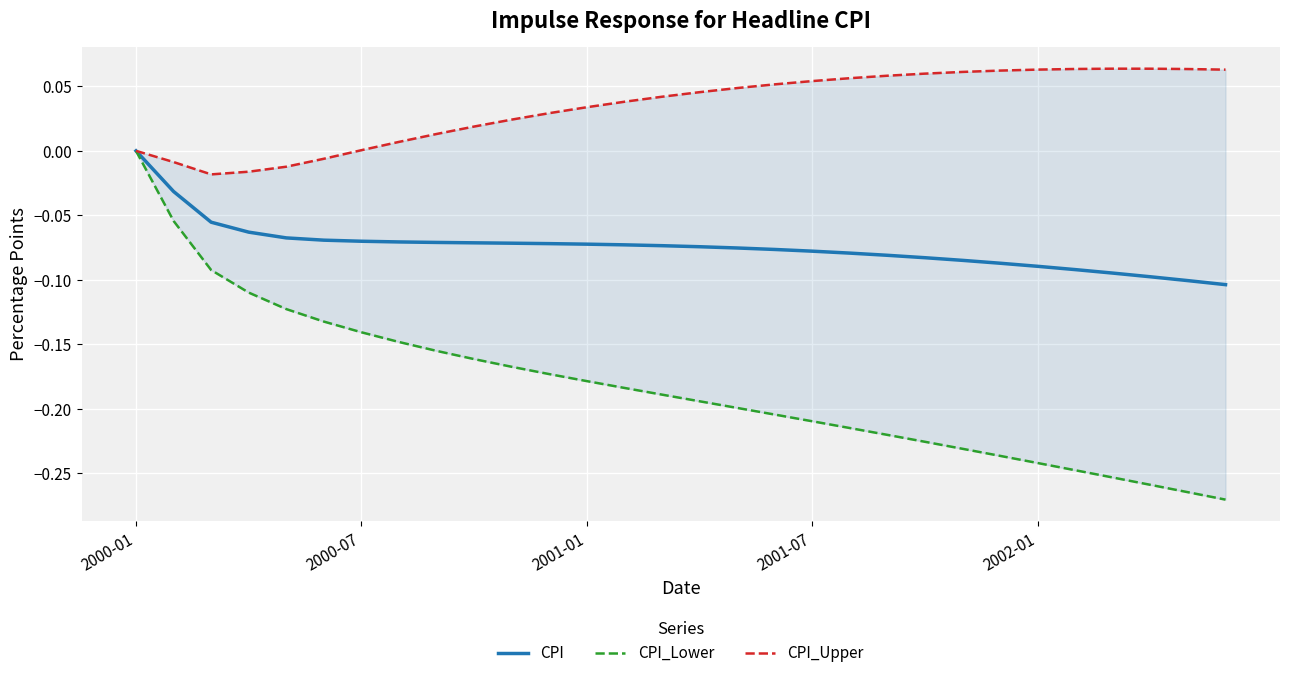

True or false: CPI_Lower and CPI_Upper intersect in this chart.

False